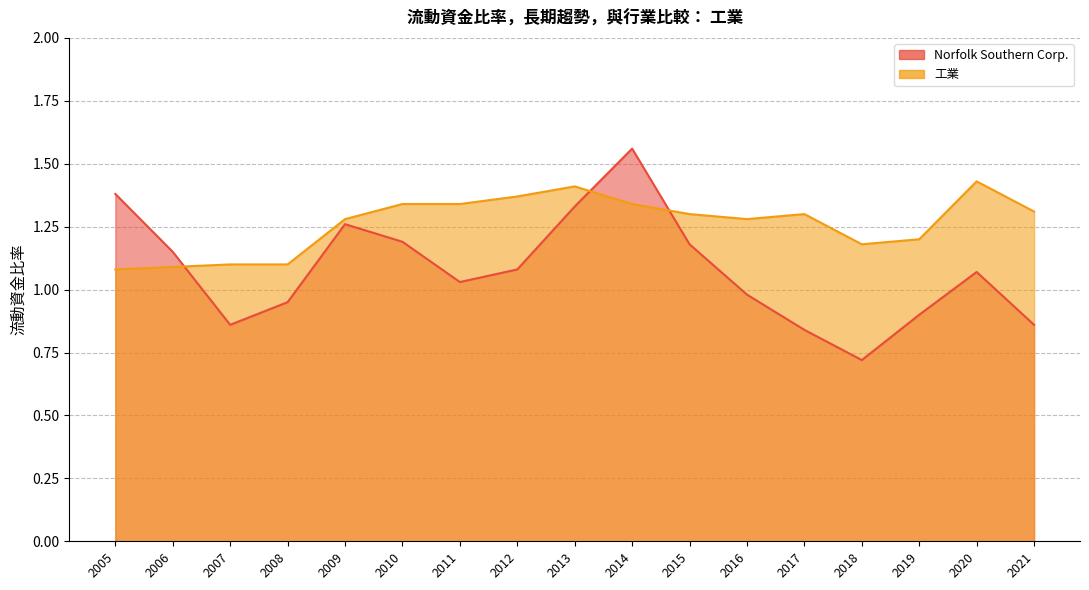

Which series has the largest range (max minus min)?

Norfolk Southern Corp.